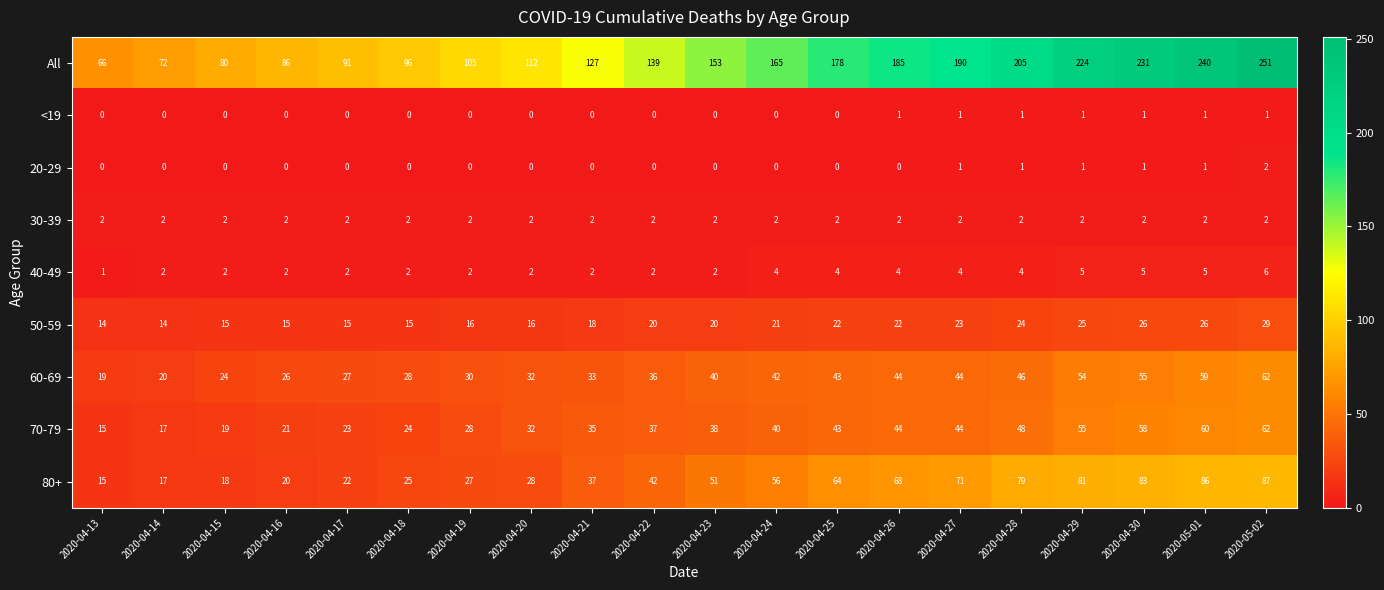

Which series has the widest spread of values?

All